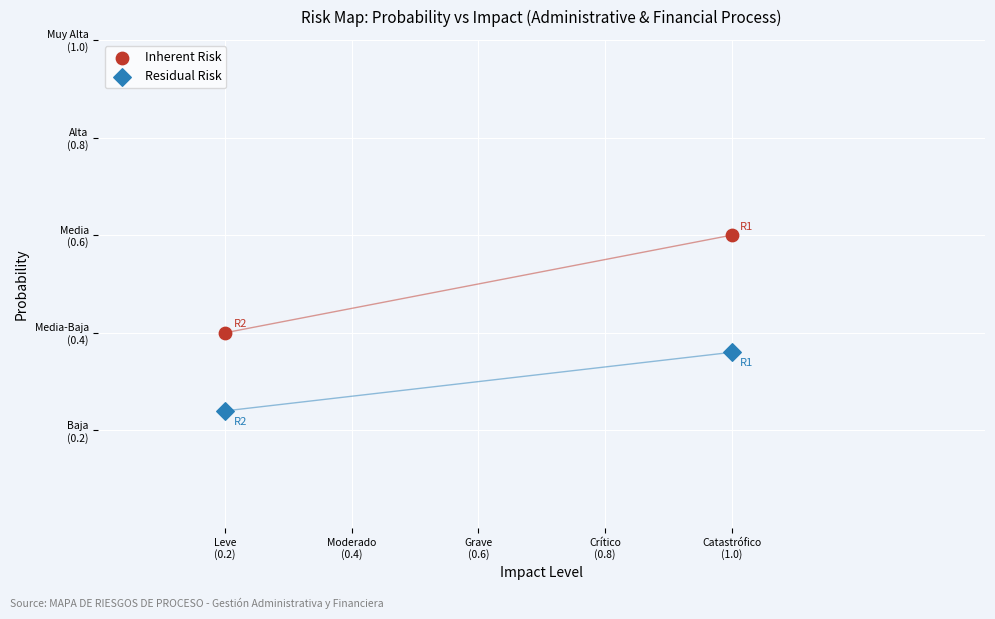

Which series reaches the minimum Y coordinate?

Residual Risk